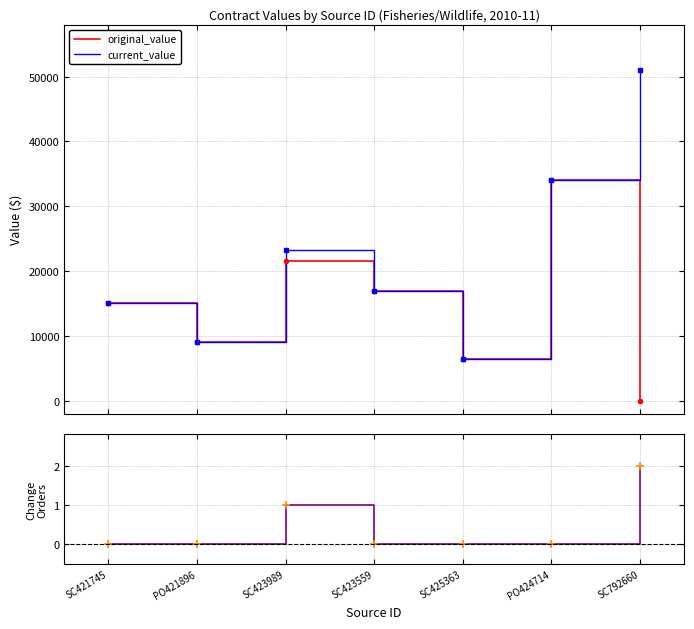

Which series changed the most between SC423559 and PO424714?

original_value